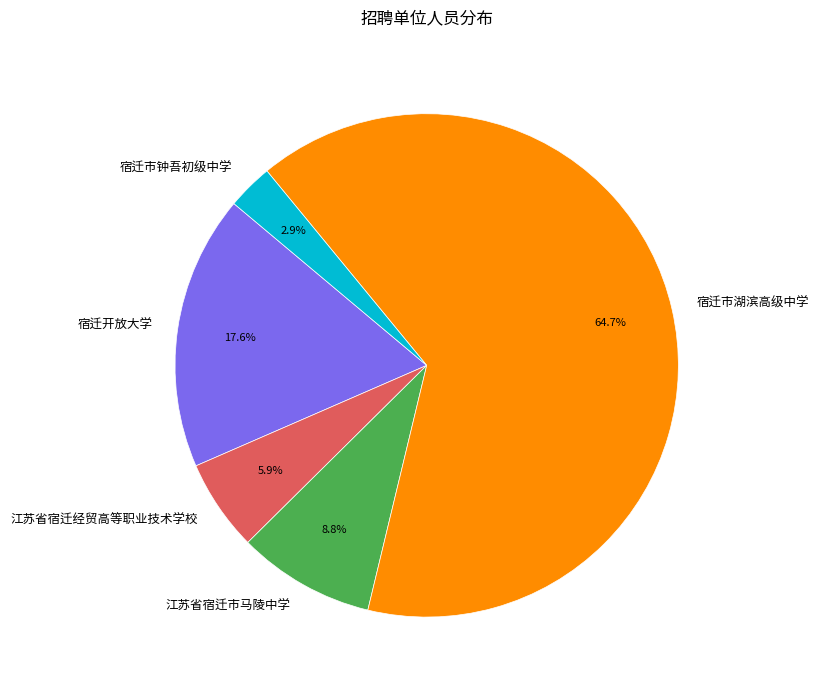

What is the smallest slice in the pie chart?

宿迁市钟吾初级中学